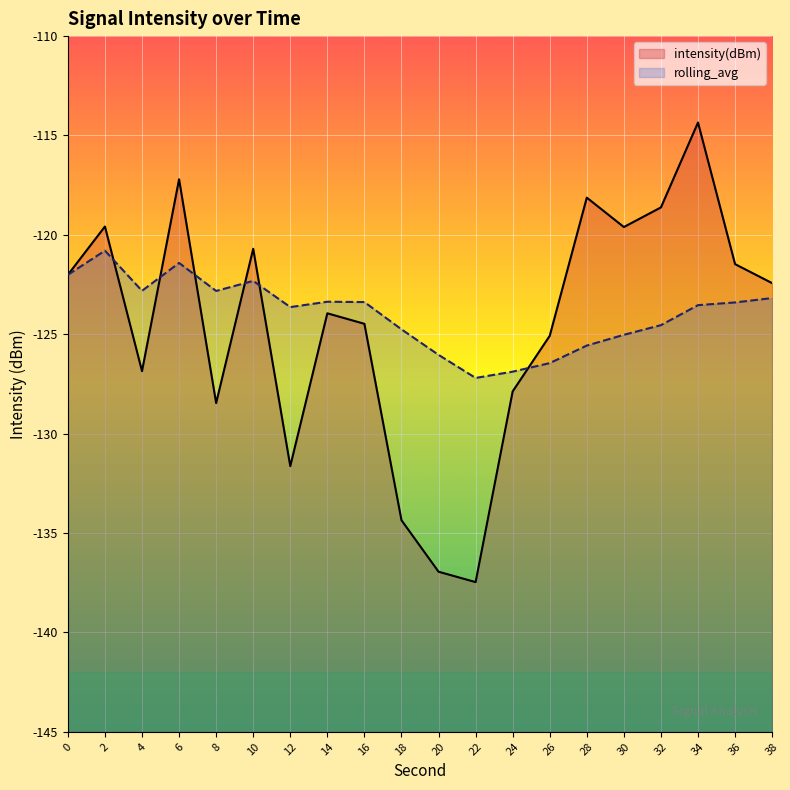

Is it true that intensity(dBm) equals -125.1 at 26?

True